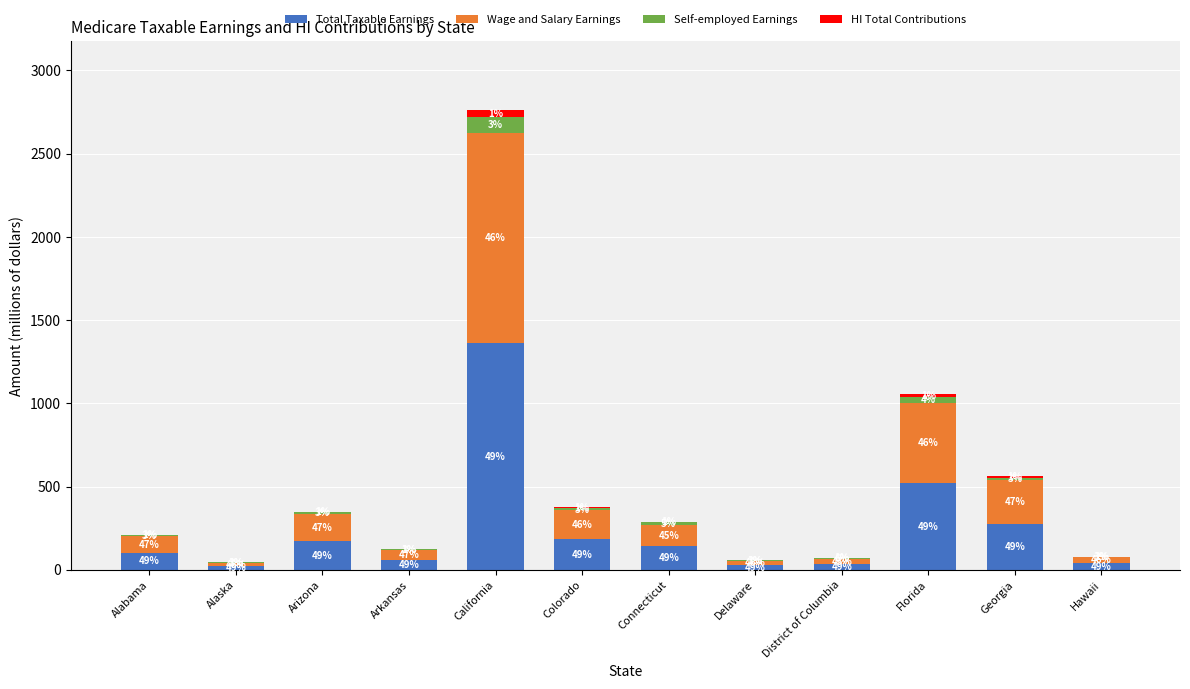

Is it true that Wage and Salary Earnings equals 290.9 at Florida?

False